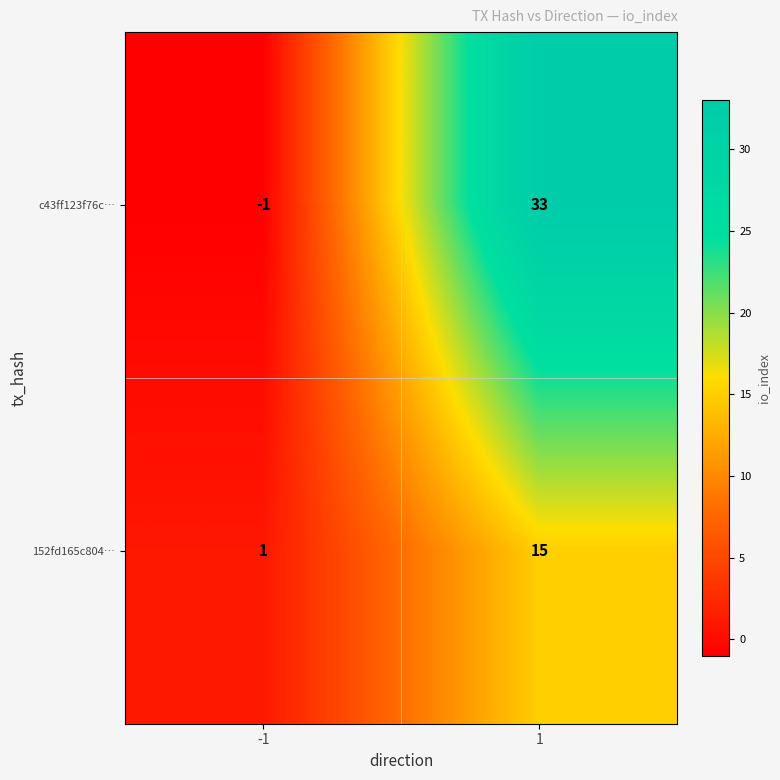

Which series has the widest spread of values?

c43ff123f76c…